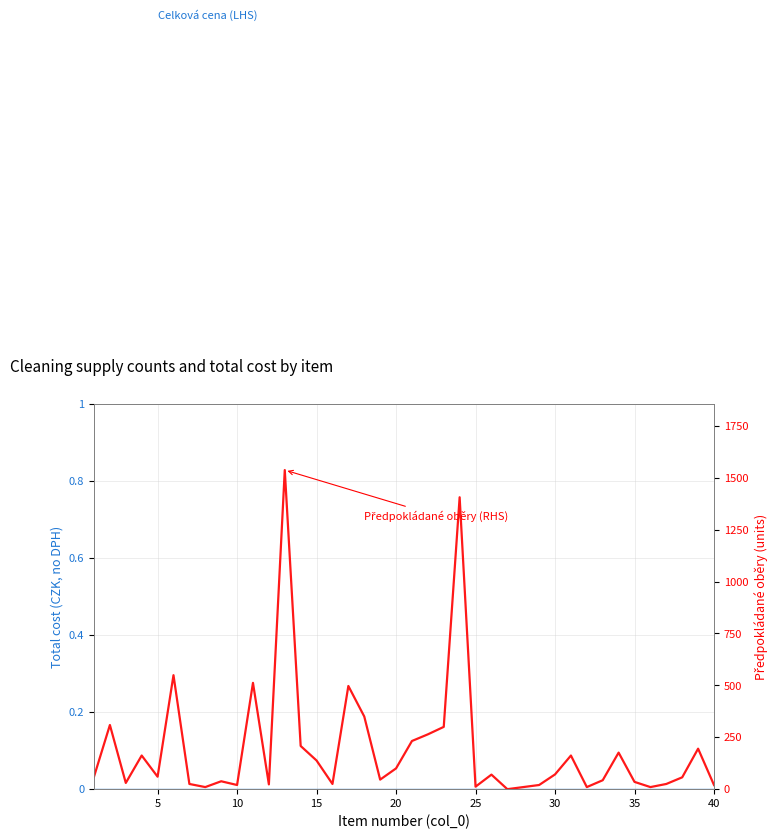

True or false: Předpokládané oběry (RHS) has a value of 138 at 15.

True